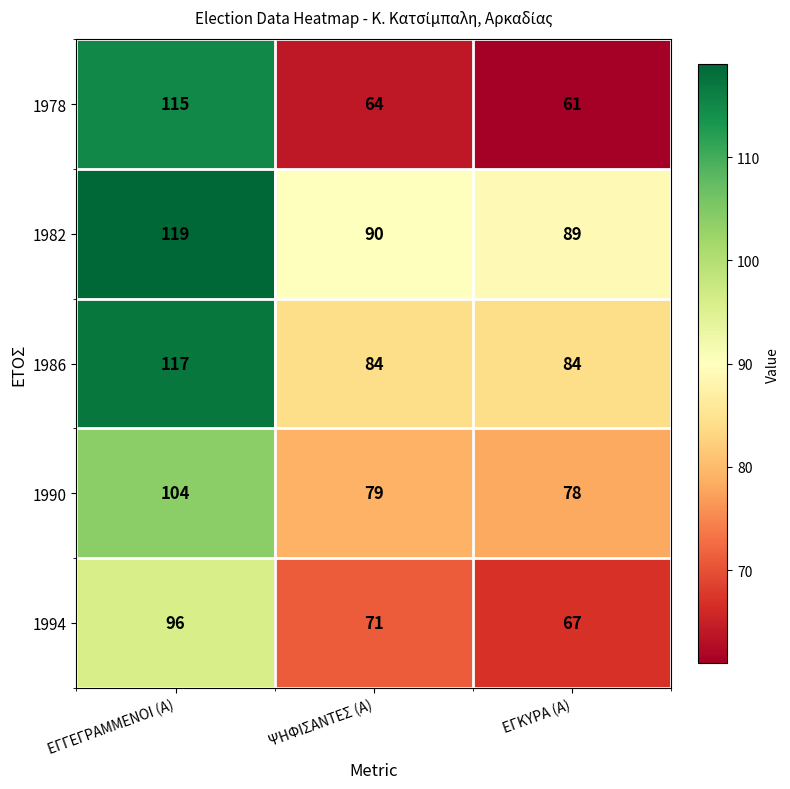

What is the maximum value for 1994?

96